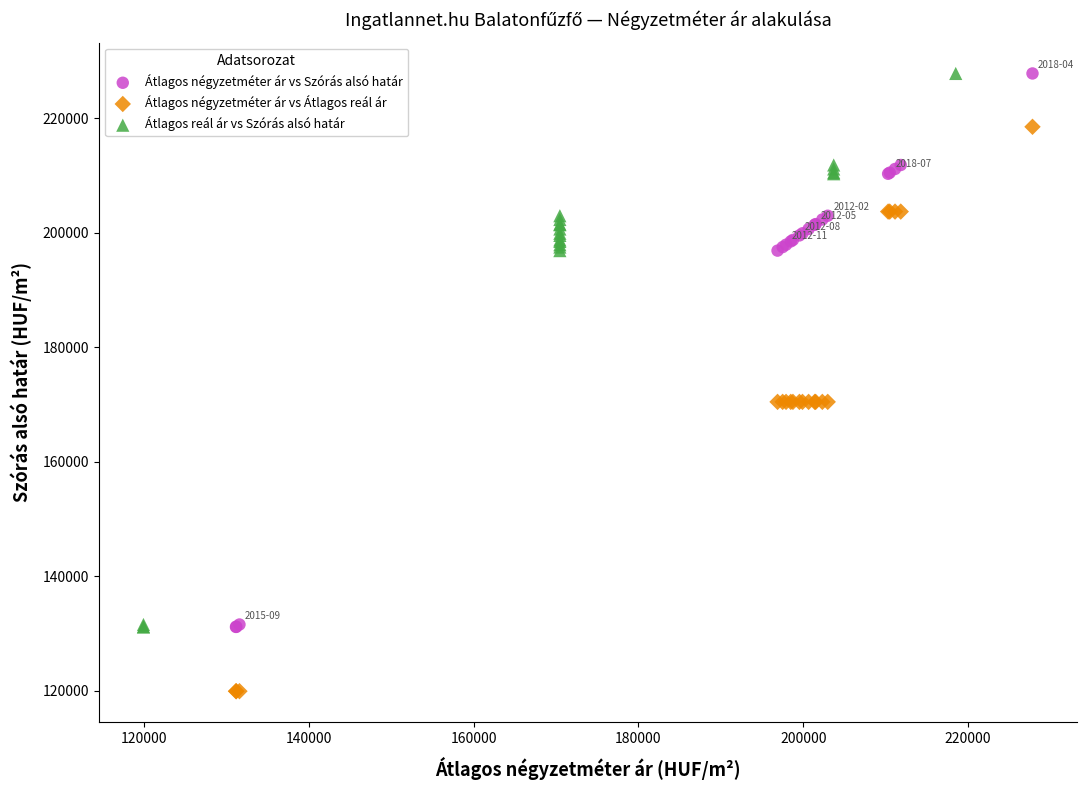

Which series has the widest spread of Y values?

Átlagos négyzetméter ár vs Átlagos reál ár